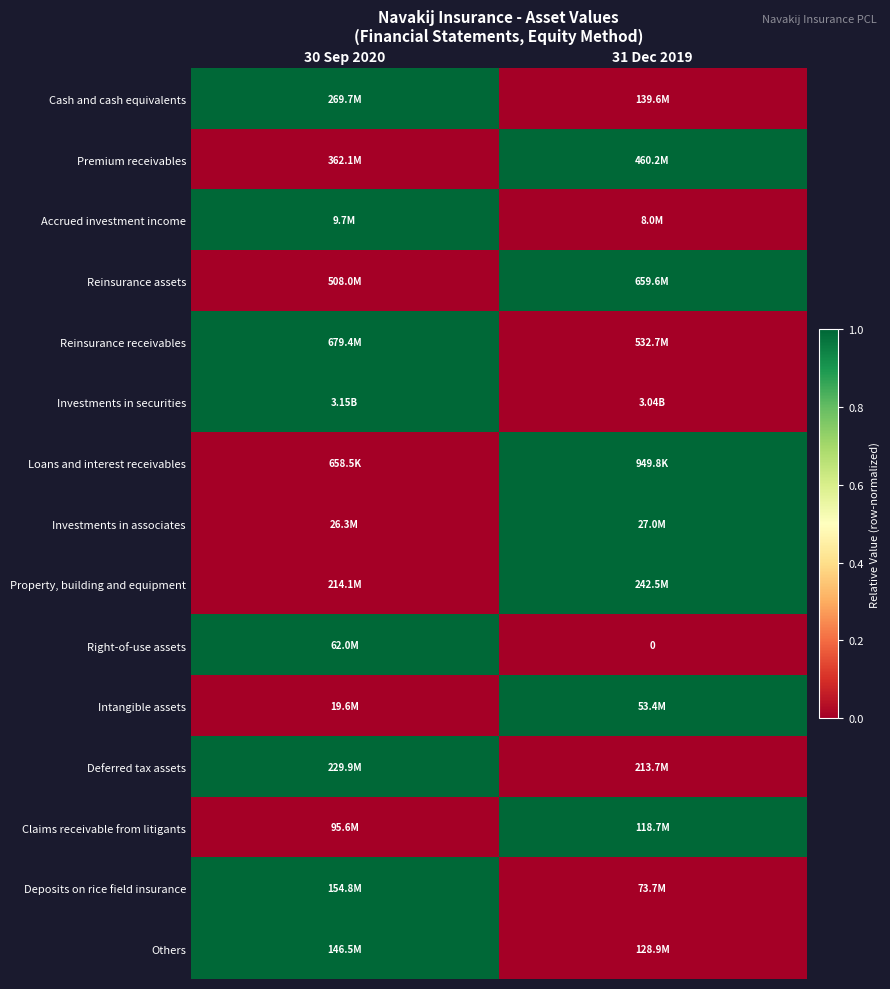

Which category has the lowest value in the Premium receivables series?

30 Sep 2020